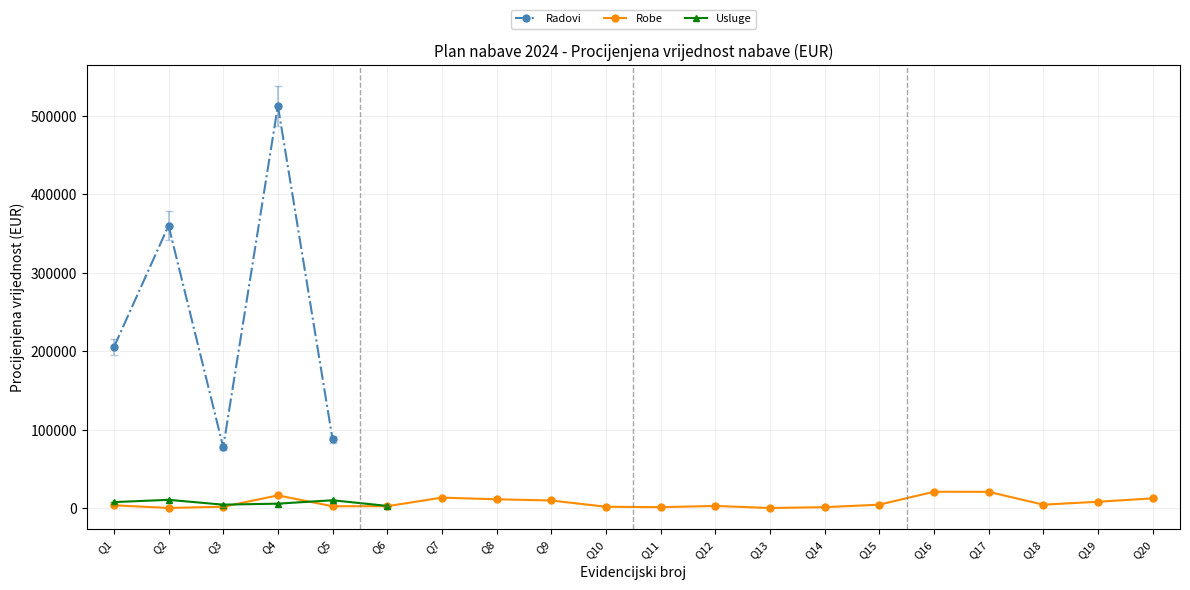

Where is Radovi nearest to the value 295393?

Q2